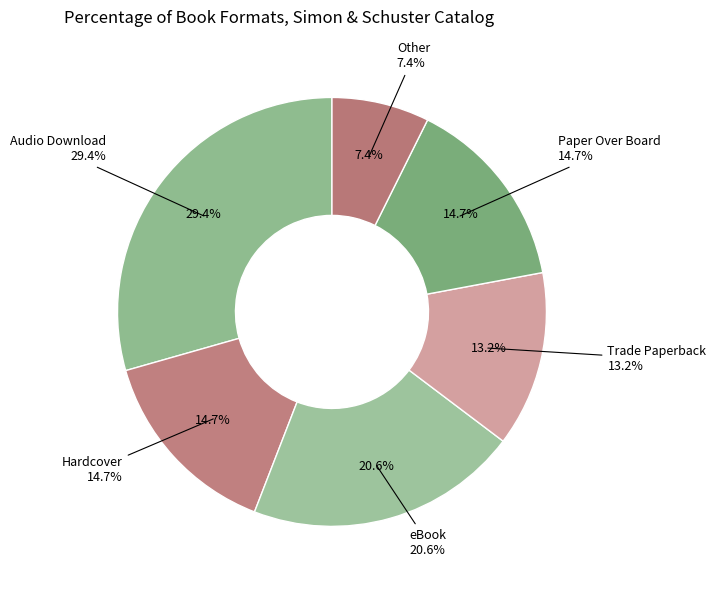

To the nearest percent, what portion does Other represent?

7%